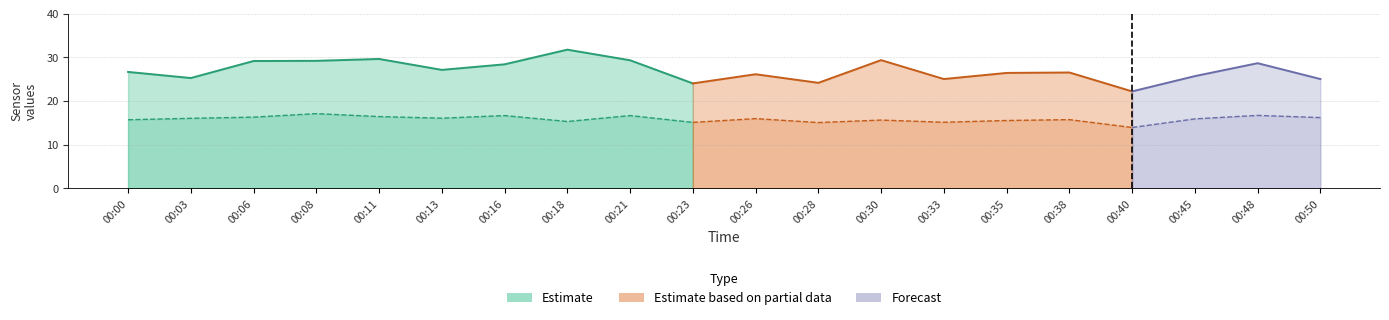

How many interior local valleys does the SDS_P1 series have?

6